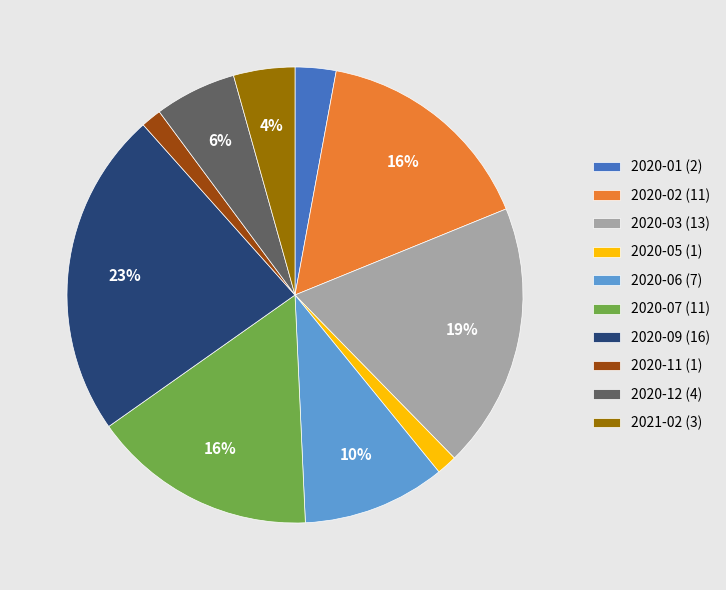

Is the sum of 2020-11 and 2020-09 greater than half?

No